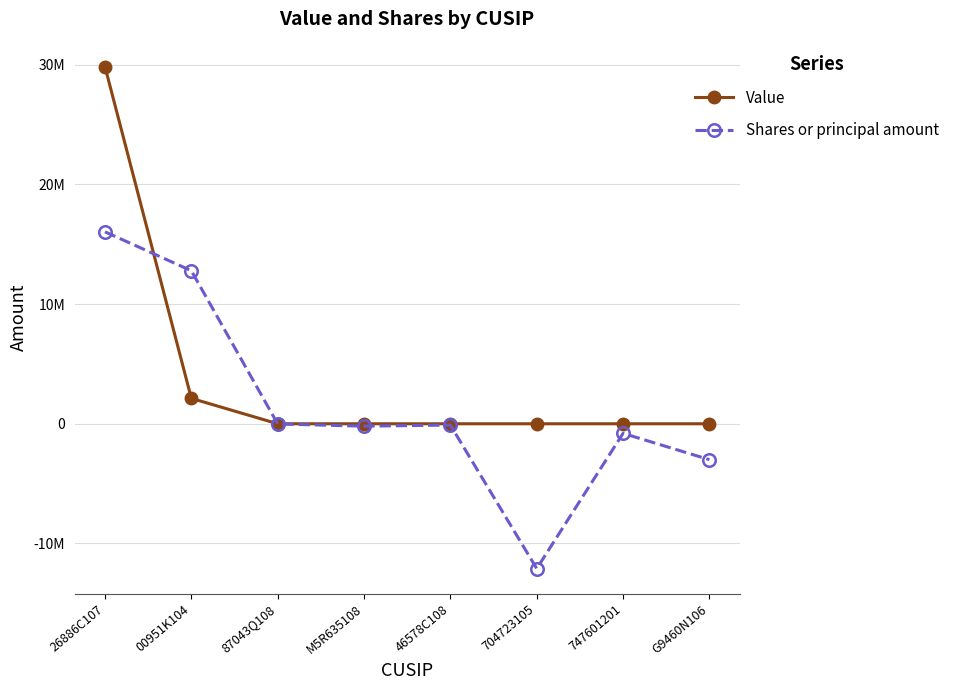

The Value series shows 0 at 46578C108. True or false?

True